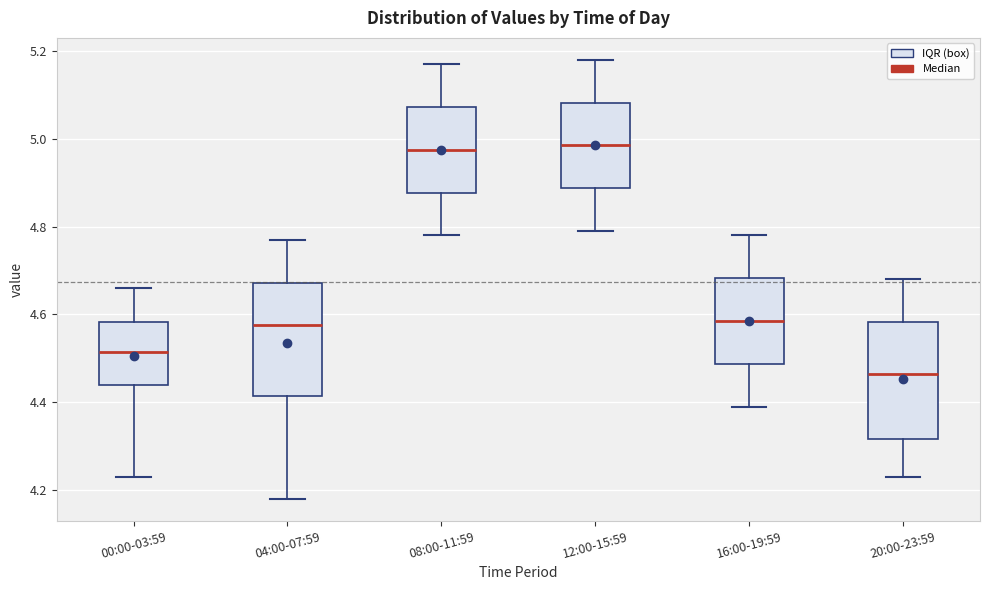

Reading left to right, transcribe this box plot: for each box, give where its median line is, the range the box spans, and where its two whiskers end, as read against the y-axis. The values are not printed on the chart, so give them approximately, as read against the axis.

00:00-03:59: median 4.52, box 4.44 to 4.58, whiskers 4.24 to 4.66
04:00-07:59: median 4.58, box 4.42 to 4.68, whiskers 4.18 to 4.78
08:00-11:59: median 4.98, box 4.88 to 5.08, whiskers 4.78 to 5.18
12:00-15:59: median 4.98, box 4.88 to 5.08, whiskers 4.80 to 5.18
16:00-19:59: median 4.58, box 4.48 to 4.68, whiskers 4.40 to 4.78
20:00-23:59: median 4.46, box 4.32 to 4.58, whiskers 4.24 to 4.68